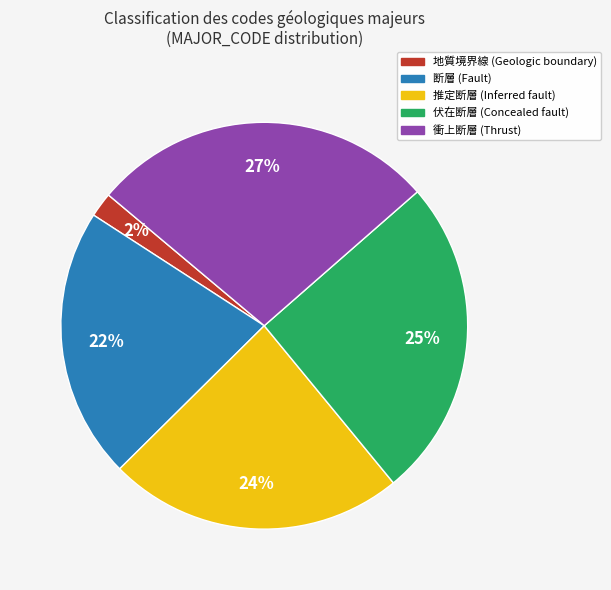

Does 断層 (Fault) account for over 50% of the chart?

No